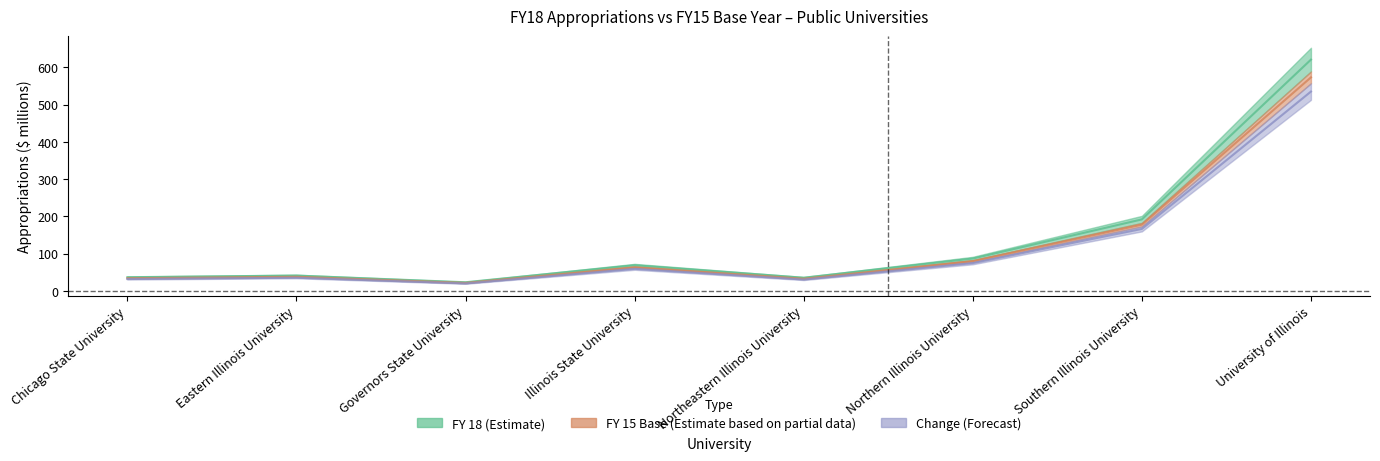

Where is the first local maximum for Change (Forecast)?

Eastern Illinois University